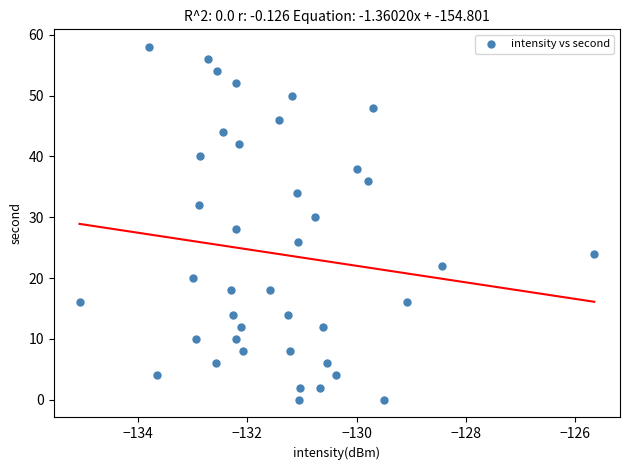

What is the range of Y values (max minus min)?

58